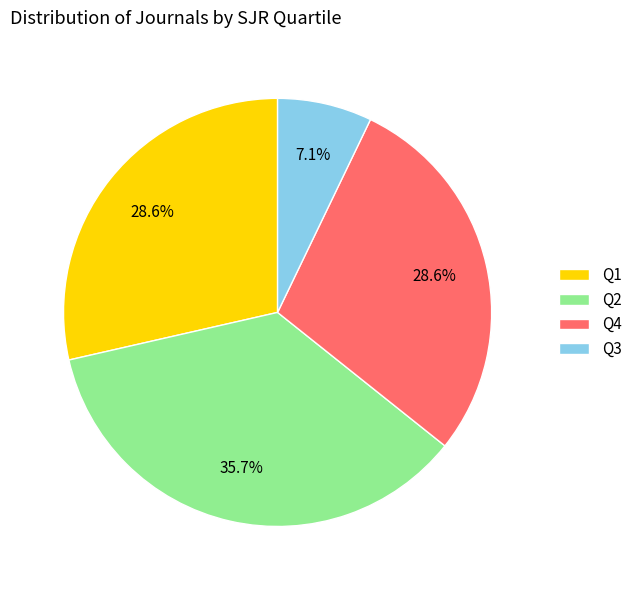

To the nearest percent, what is the difference between the Q2 and Q4 slice percentages?

7%